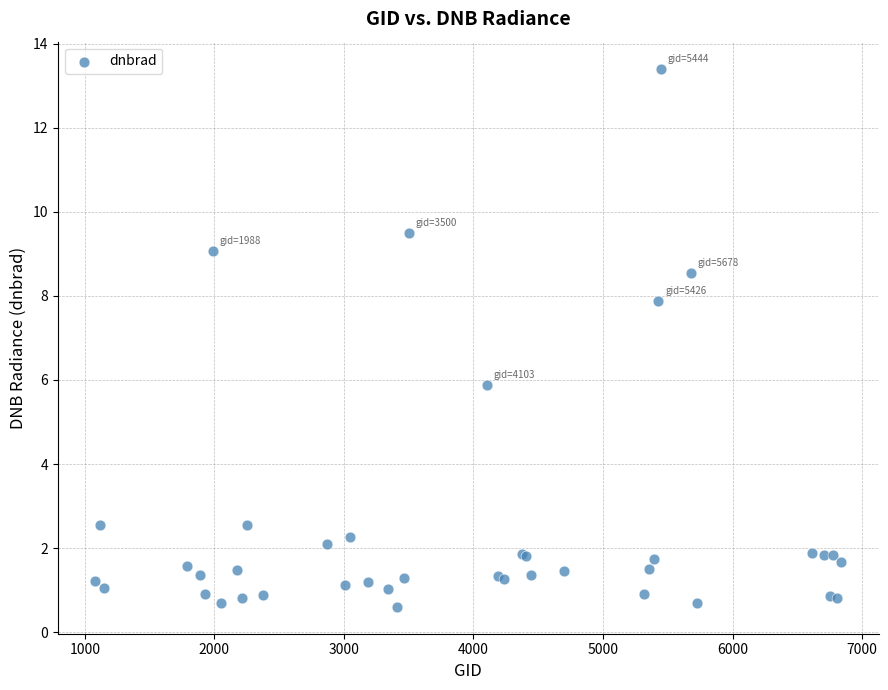

What Y value in the scatter plot is closest to 7?

7.9